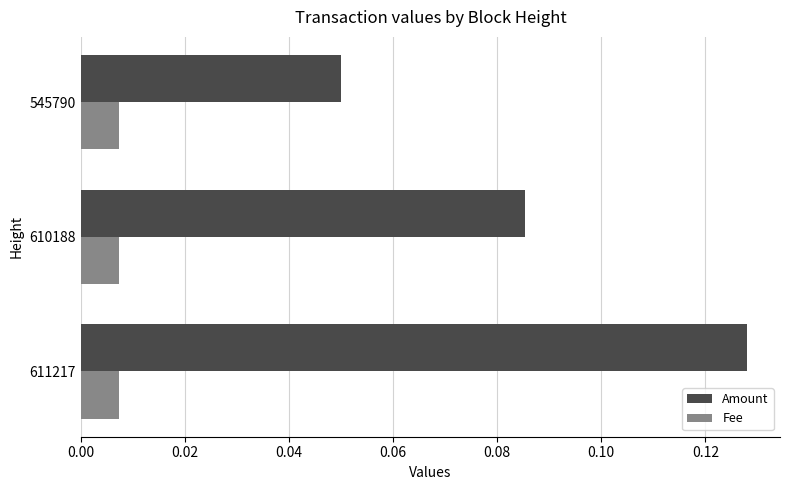

What is the sum of all Amount values?

0.3